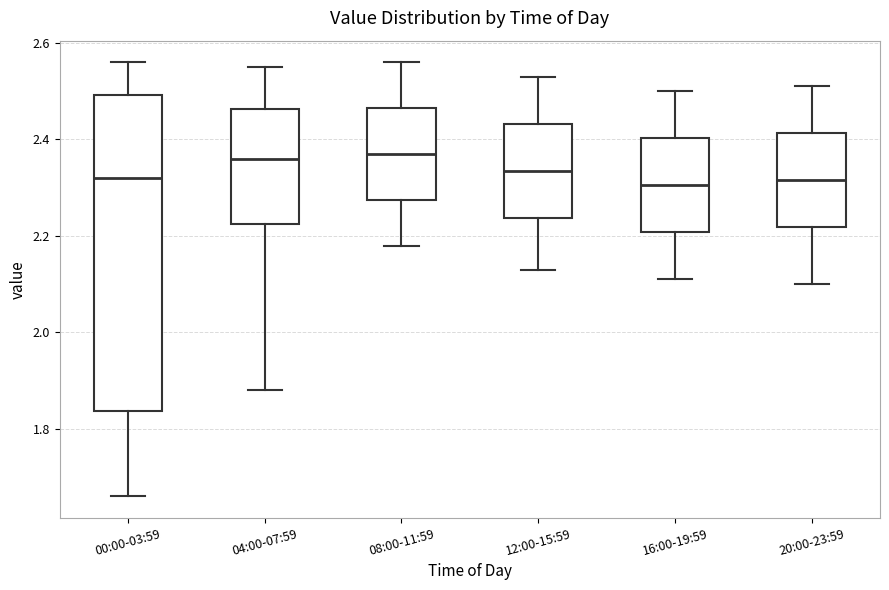

Reading left to right, read every box against the y-axis: the position of its median line, the range the box covers, and the ends of its whiskers. The values are not printed on the chart, so give them approximately, as read against the axis.

00:00-03:59: median 2.32, box 1.84 to 2.50, whiskers 1.66 to 2.56
04:00-07:59: median 2.36, box 2.22 to 2.46, whiskers 1.88 to 2.56
08:00-11:59: median 2.38, box 2.28 to 2.46, whiskers 2.18 to 2.56
12:00-15:59: median 2.34, box 2.24 to 2.44, whiskers 2.14 to 2.54
16:00-19:59: median 2.30, box 2.20 to 2.40, whiskers 2.12 to 2.50
20:00-23:59: median 2.32, box 2.22 to 2.42, whiskers 2.10 to 2.52